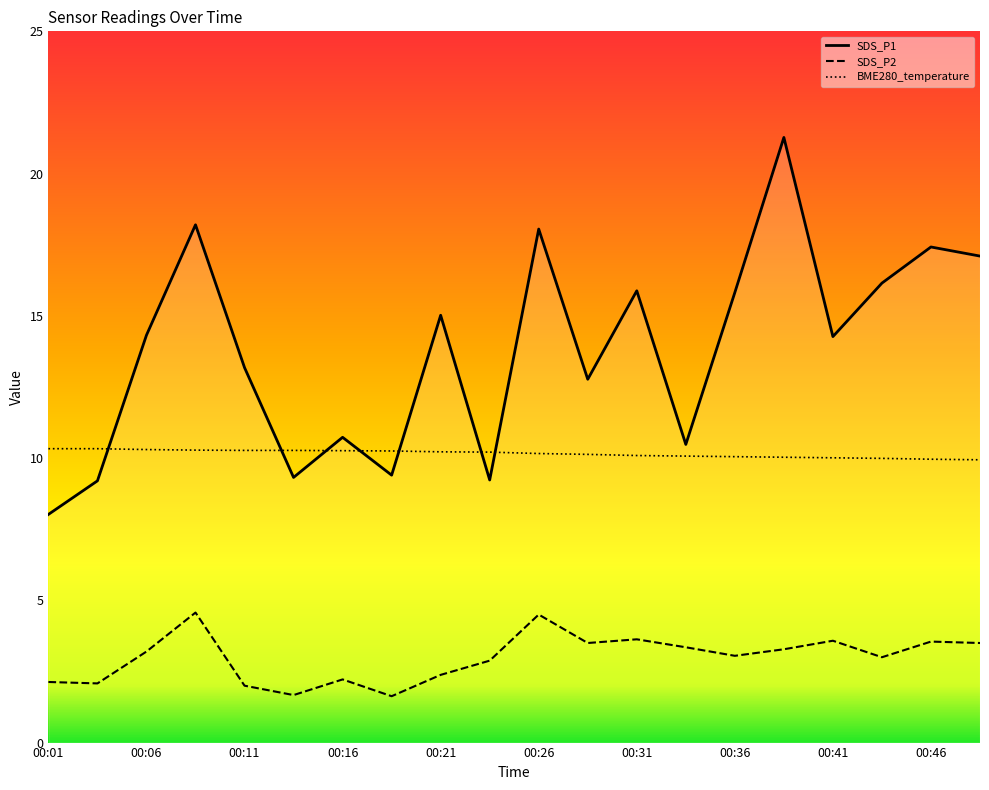

Which series has the widest spread of values?

SDS_P1